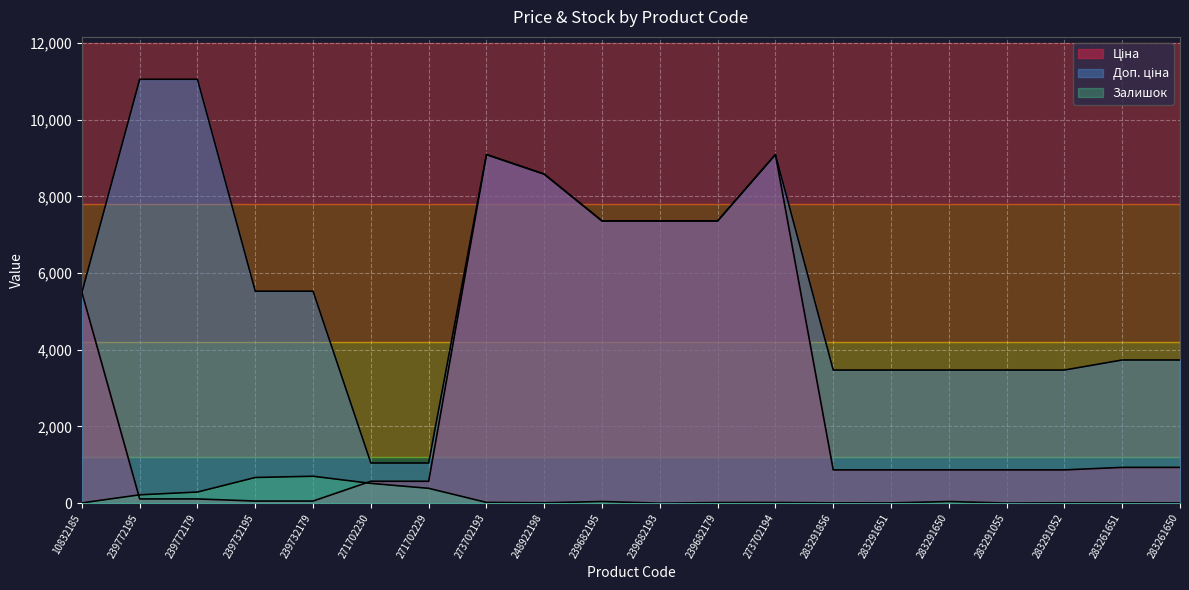

How many lines are shown in the chart?

3